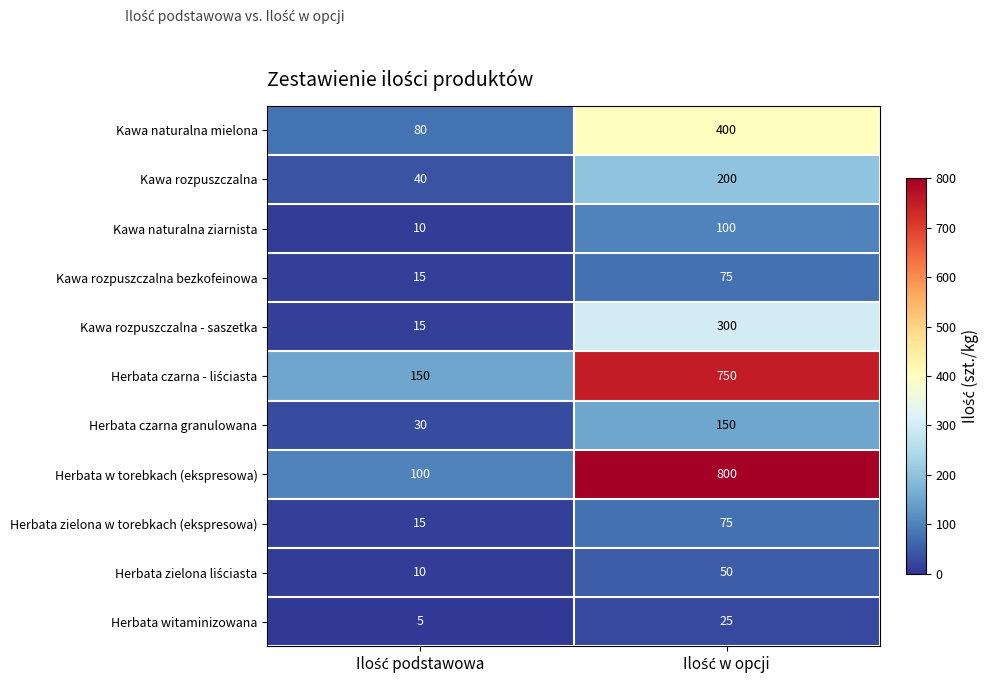

Which series has the widest spread of values?

Herbata w torebkach (ekspresowa)